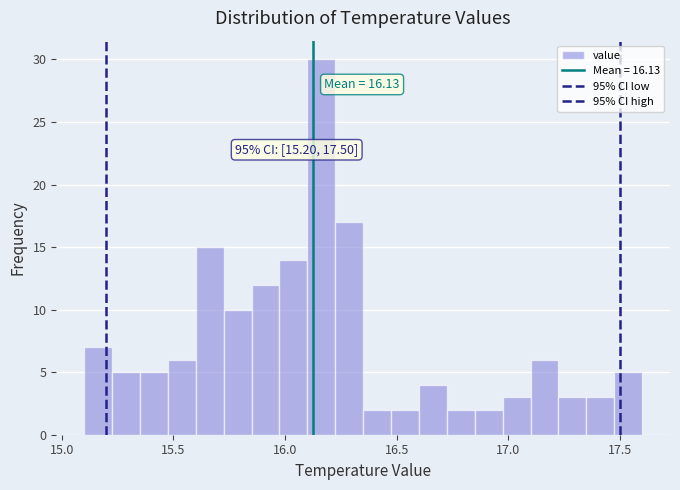

Around what value on the x-axis is the tallest bar? Give the approximate position of its centre, as read against the axis.

16.15